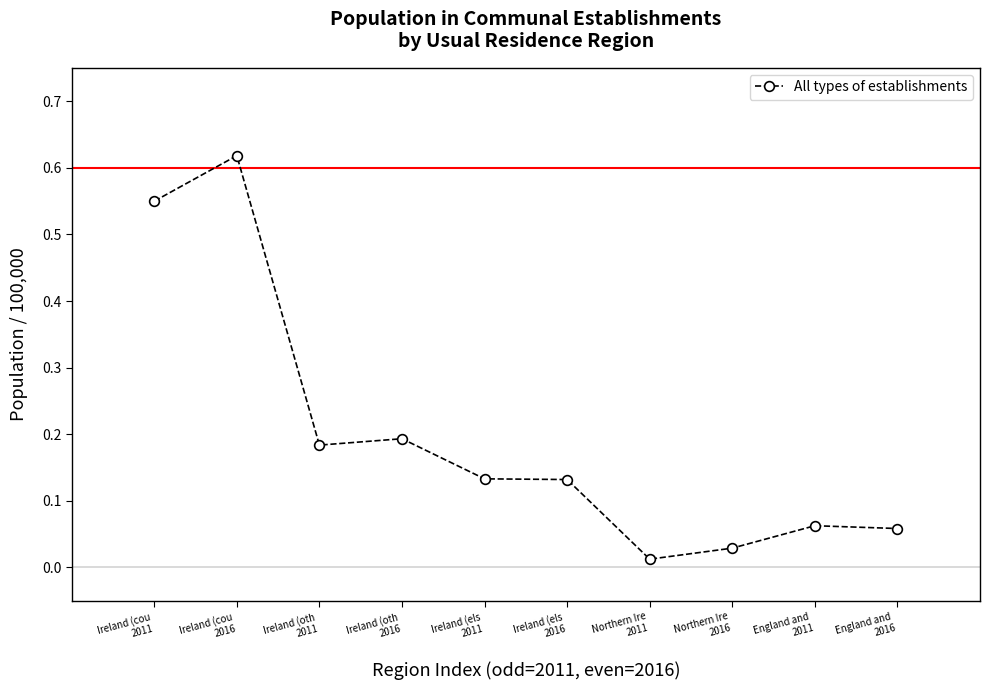

What is the sum of all values?

2.0